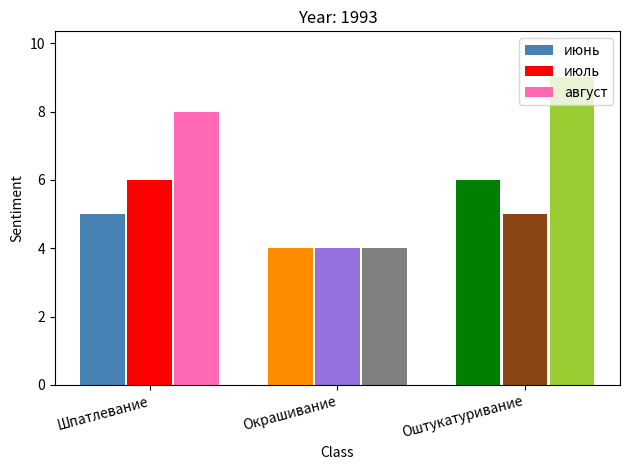

Reading left to right, transcribe all the data shown in this chart.

июнь: 5	4	6
июль: 6	4	5
август: 8	4	9